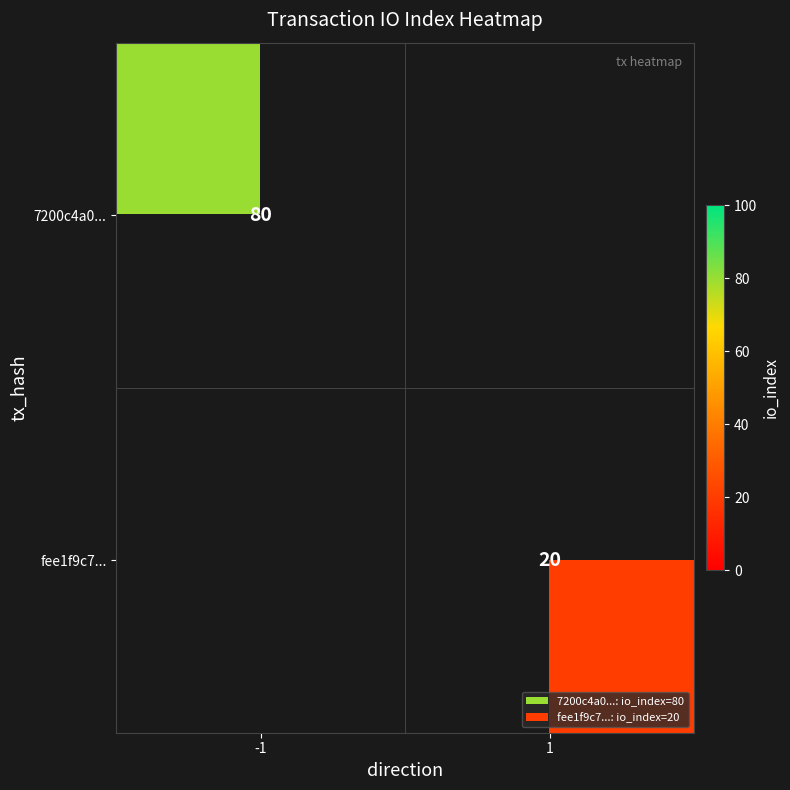

At how many categories does at least one series exceed 42?

1